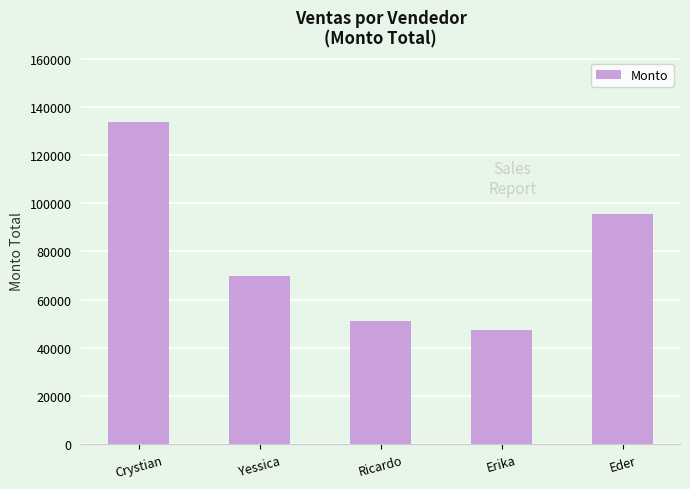

Where is the data nearest to the value 90607?

Eder